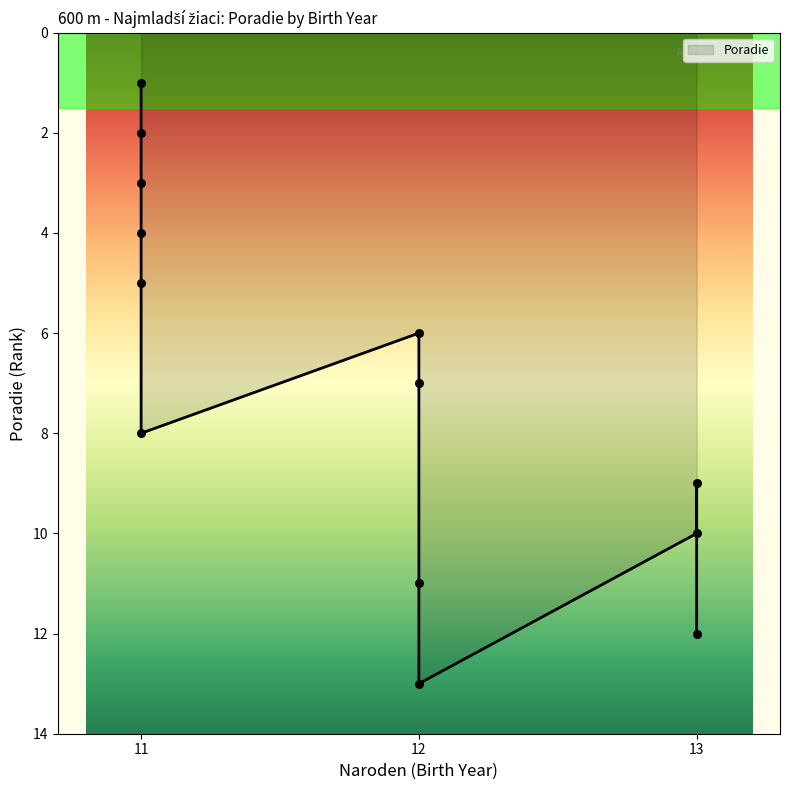

Which has a higher value, 11 or 11?

11